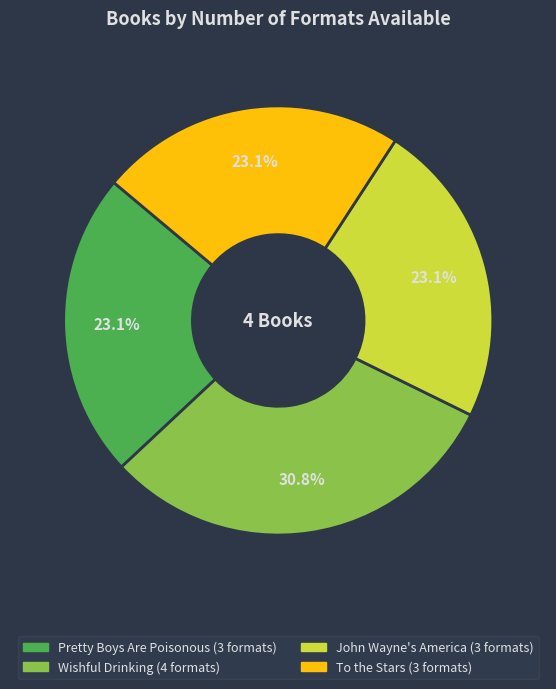

To the nearest percent, what portion does Wishful Drinking represent?

31%